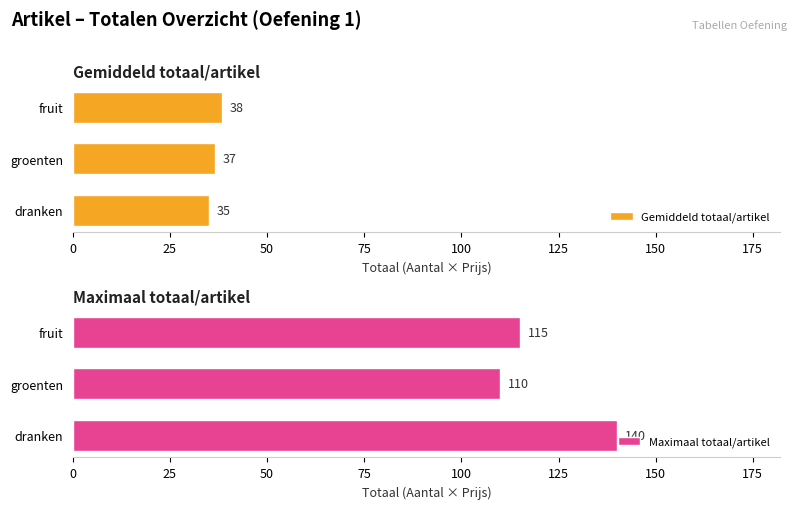

Count the Maximaal totaal/artikel values in the range 110 to 140.

3